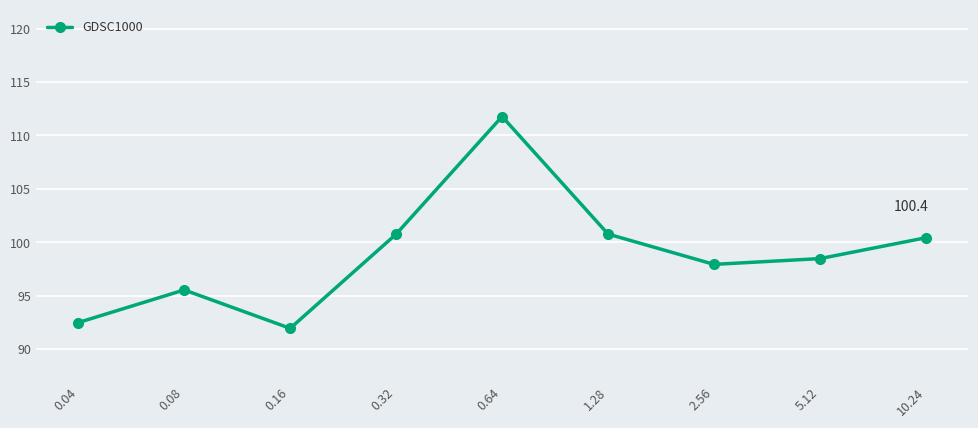

What is the minimum value shown in the chart?

91.9